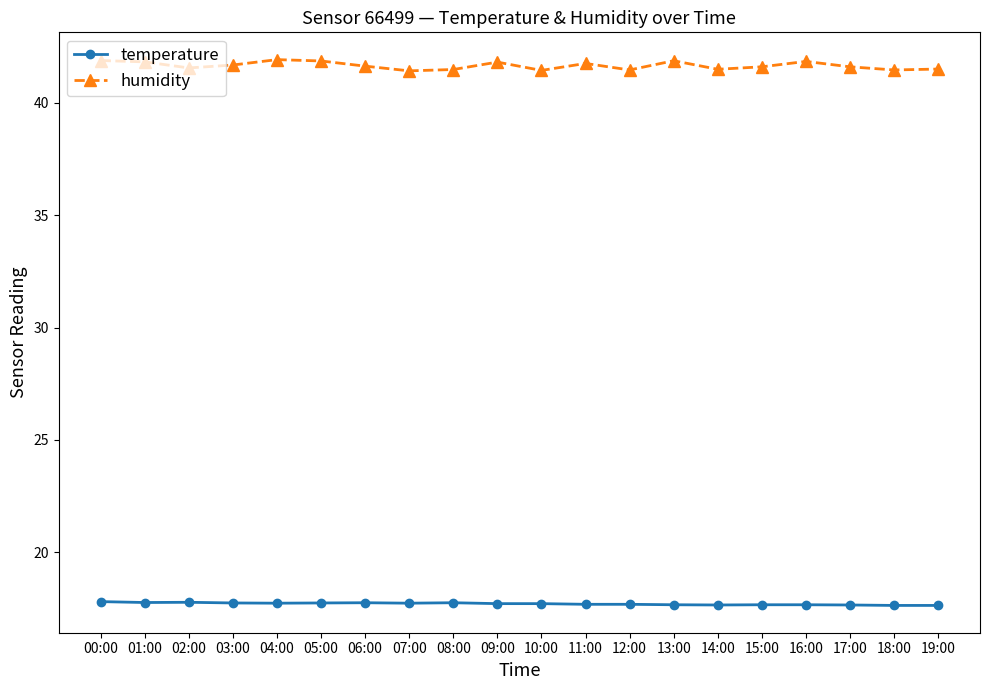

At how many categories does at least one series exceed 25?

20